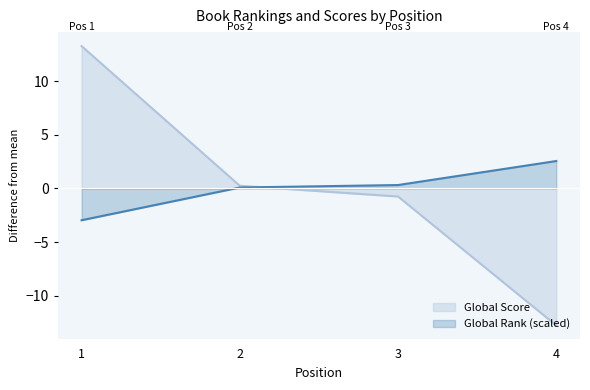

What is the difference between the second highest and minimum values in the Global Score series?

13.0